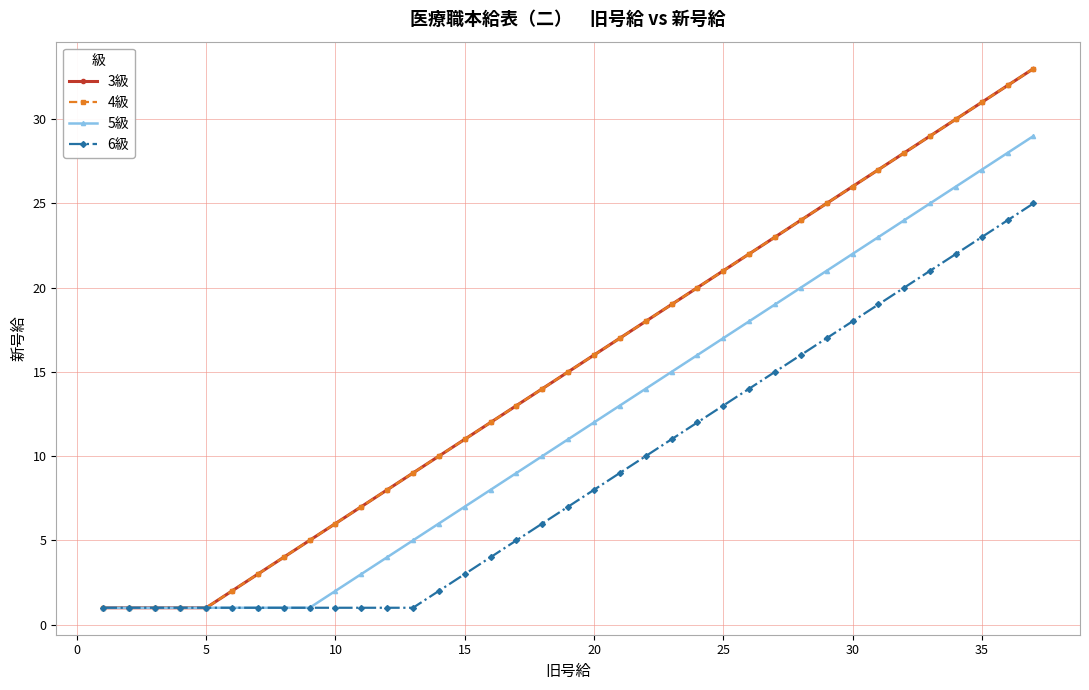

Does the chart have visible grid lines?

Yes